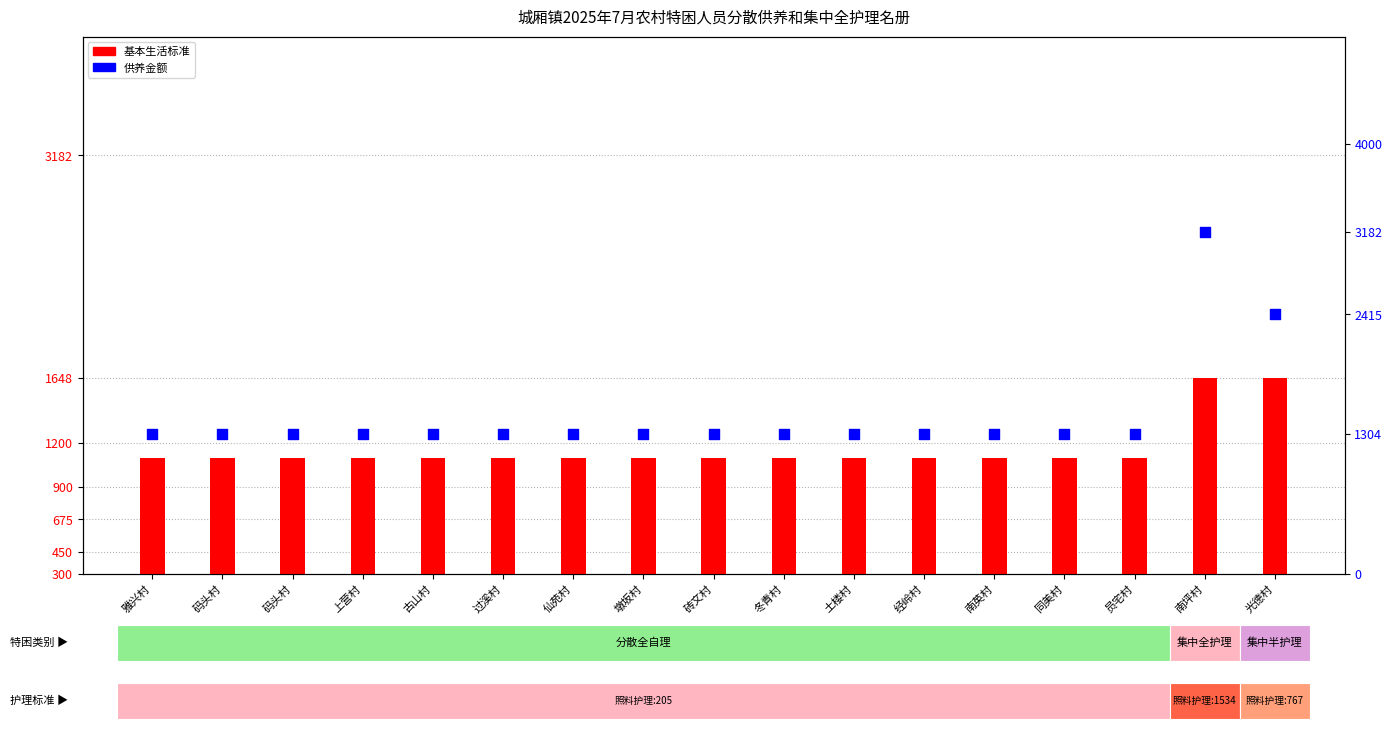

Which series has the largest total across all categories?

供养金额